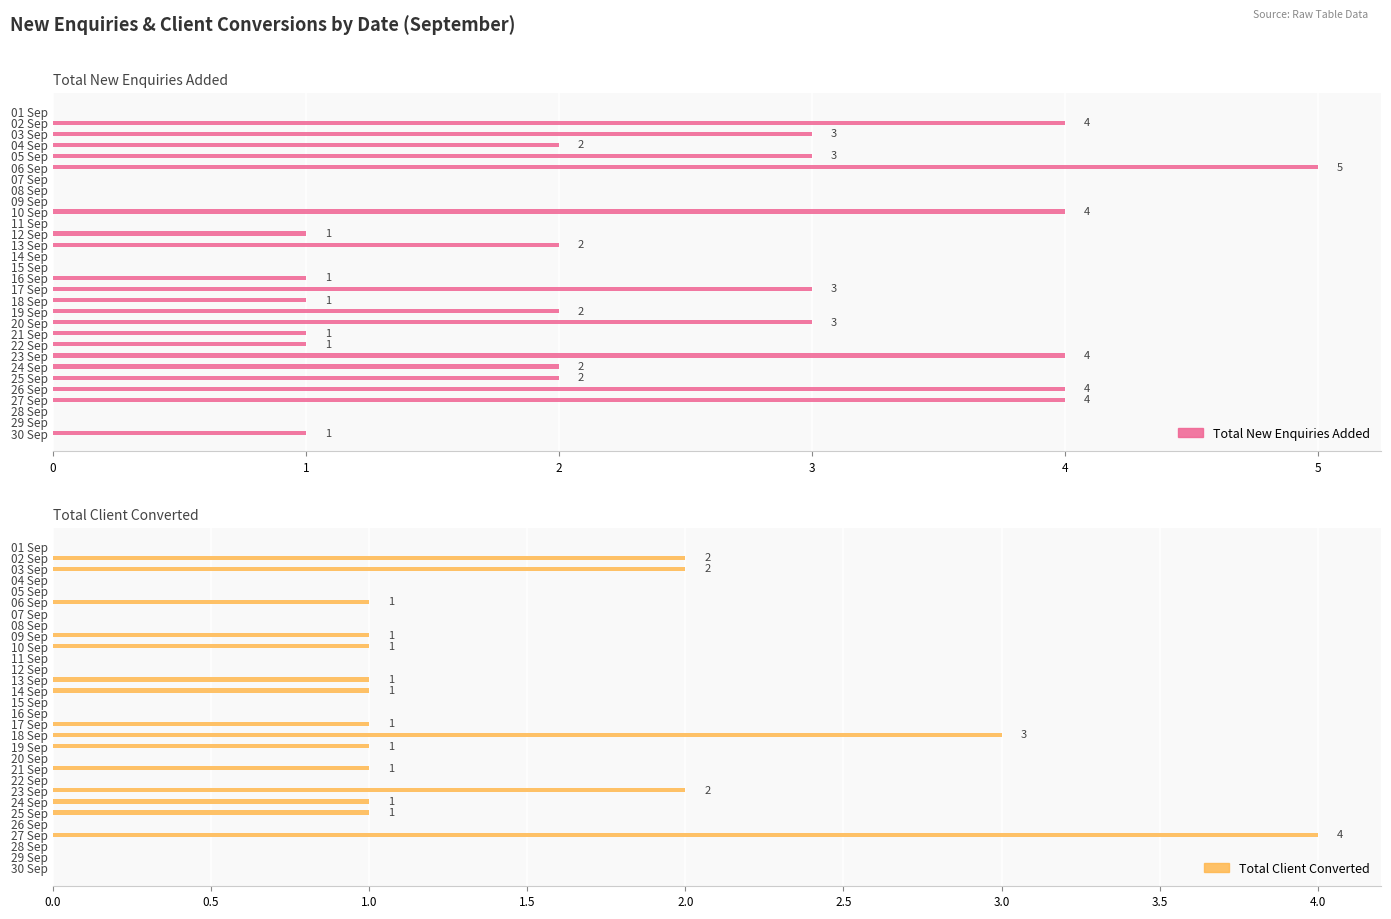

Rank the categories by Total Client Converted value from lowest to highest.

01 Sep, 04 Sep, 05 Sep, 07 Sep, 08 Sep, 11 Sep, 12 Sep, 15 Sep, 16 Sep, 20 Sep, 22 Sep, 26 Sep, 28 Sep, 29 Sep, 30 Sep, 06 Sep, 09 Sep, 10 Sep, 13 Sep, 14 Sep, 17 Sep, 19 Sep, 21 Sep, 24 Sep, 25 Sep, 02 Sep, 03 Sep, 23 Sep, 18 Sep, 27 Sep